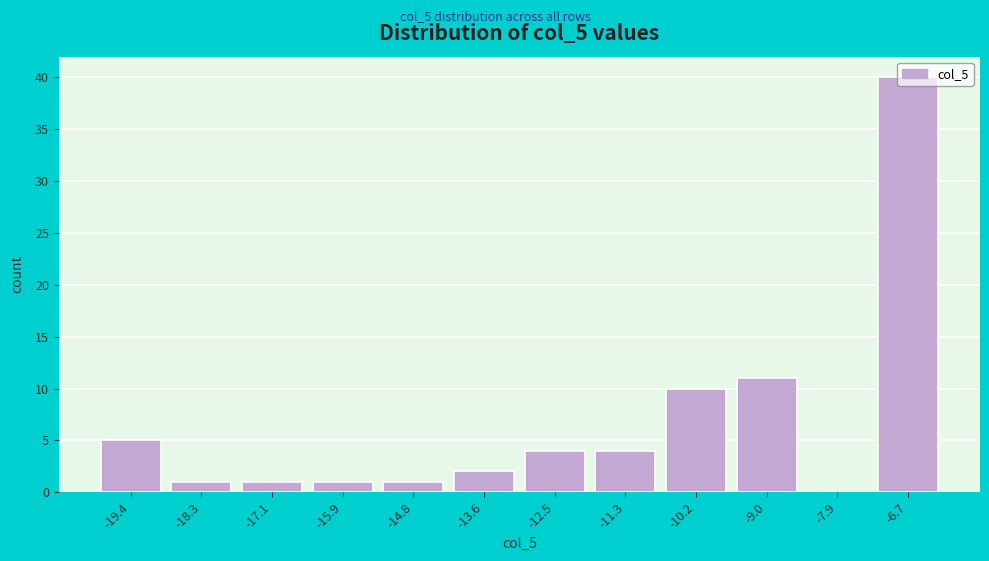

What is the height of the bar covering -15.4 to -14.2 on the x-axis? Neither the bar edges nor the heights are printed on the chart, so give them approximately, as read against the axes.

1